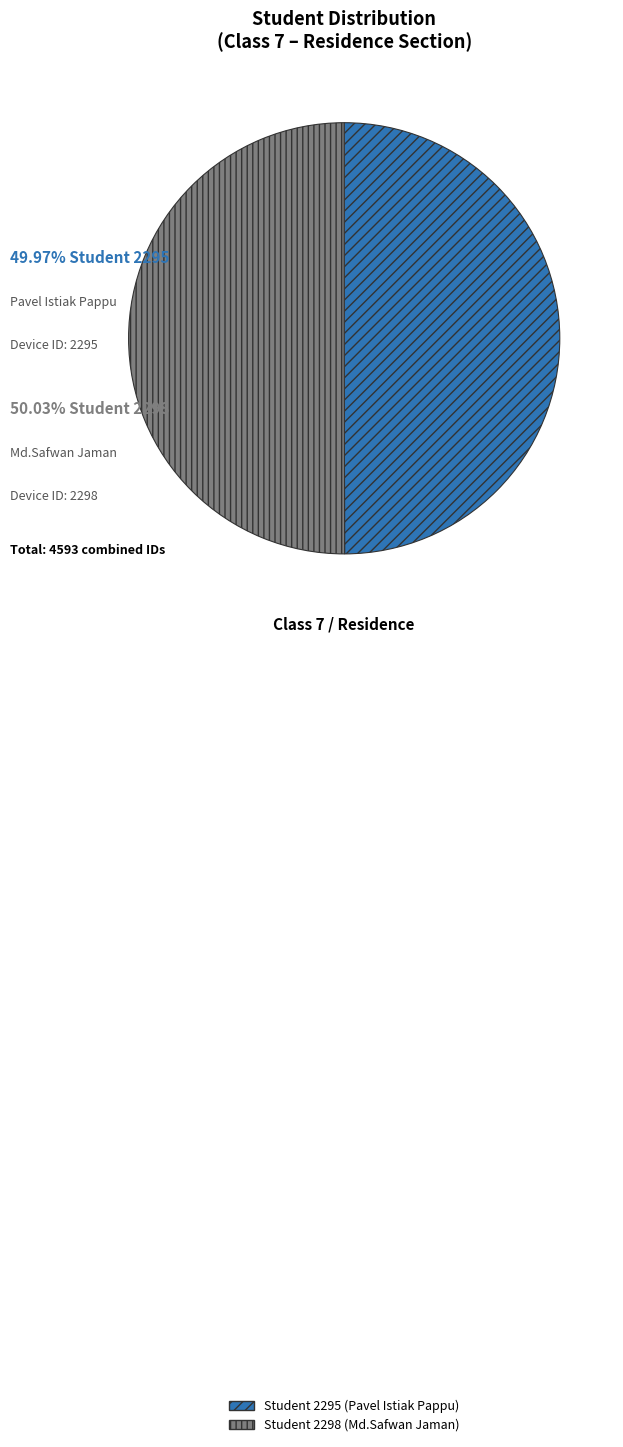

Do Student 2295 (Pavel Istiak Pappu) and Student 2298 (Md.Safwan Jaman) together represent more than half of the pie?

Yes